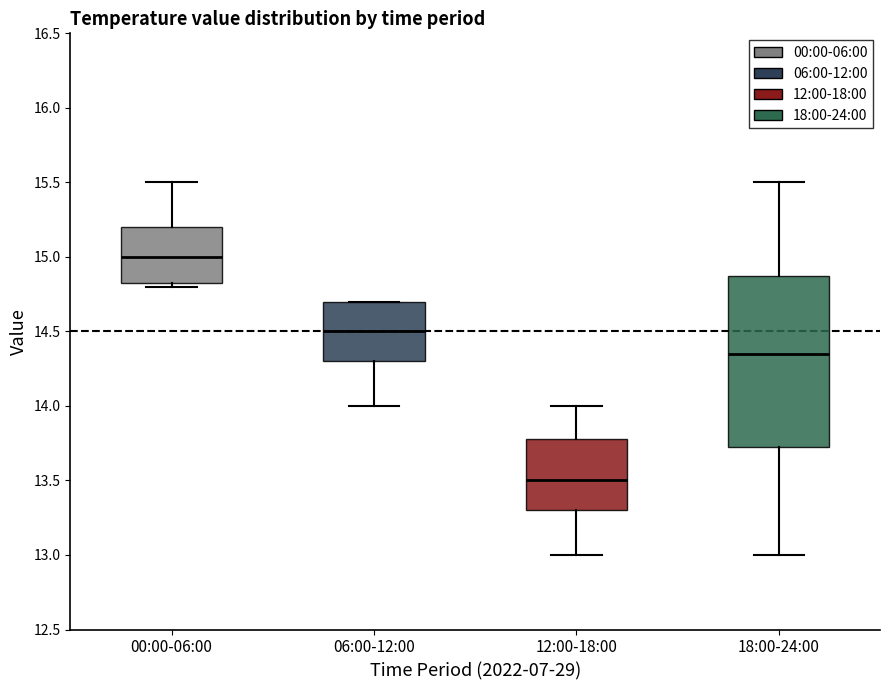

Which box's median line is the lowest?

12:00-18:00